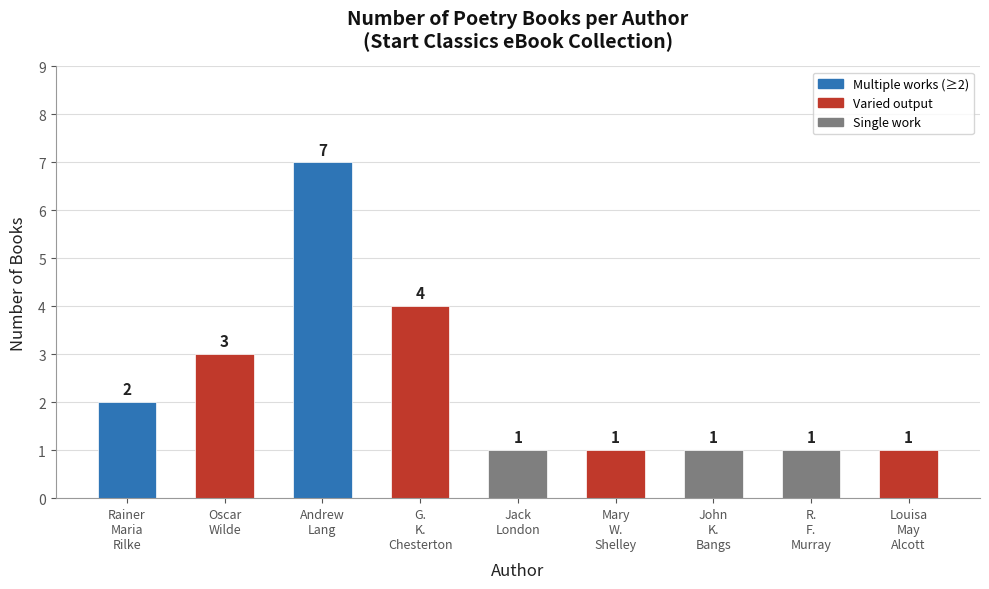

Count the values in the range 1 to 3.

7